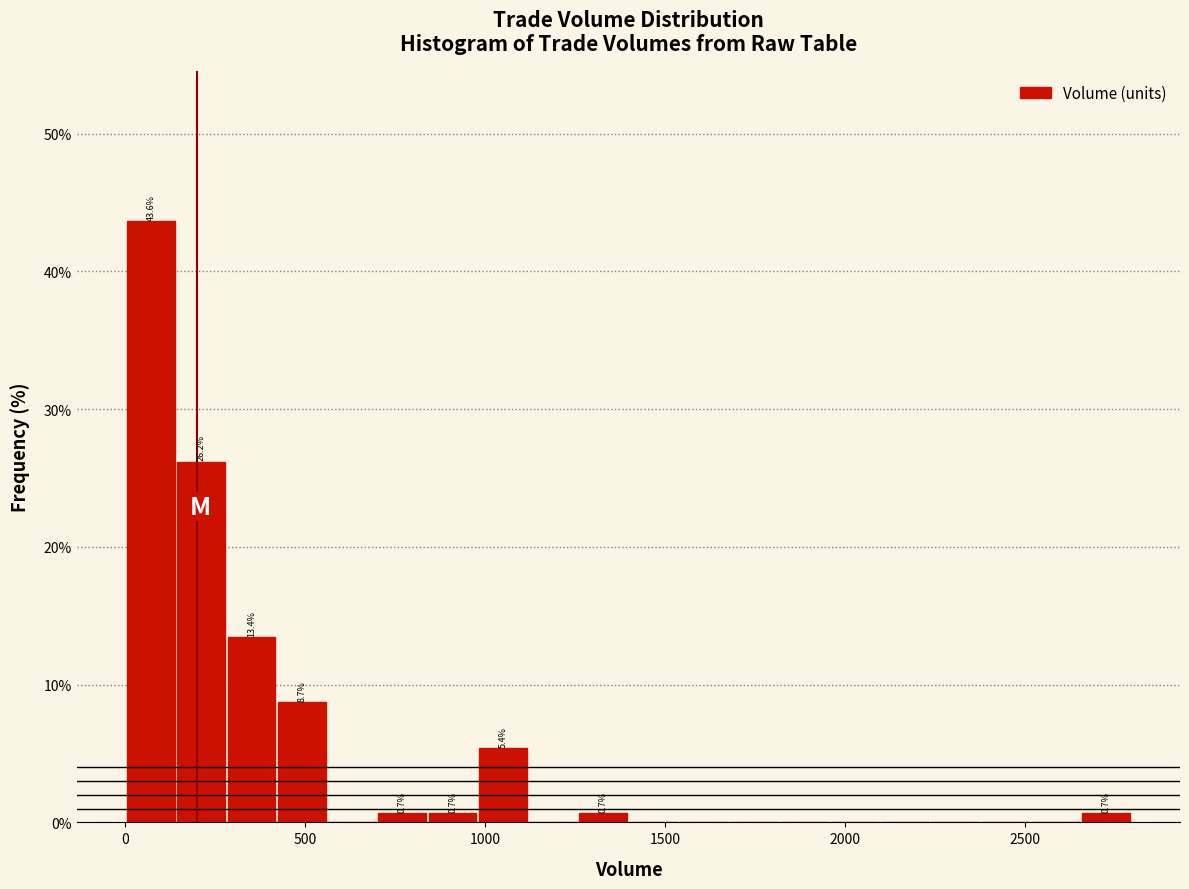

Read against the x-axis, roughly where is the centre of the tallest bar?

50